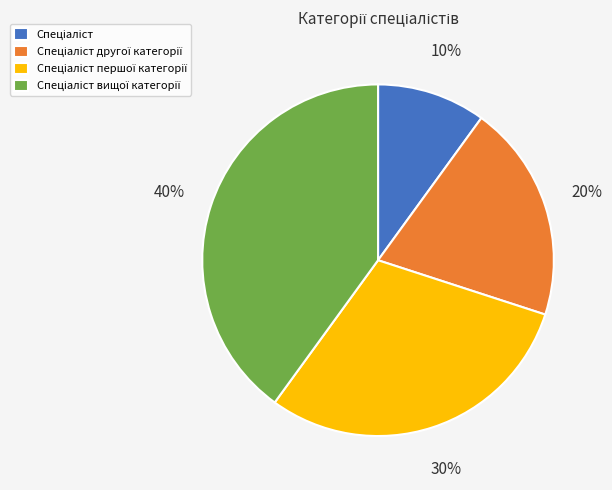

To the nearest percent, what is the difference between the largest and smallest slice percentages?

30%